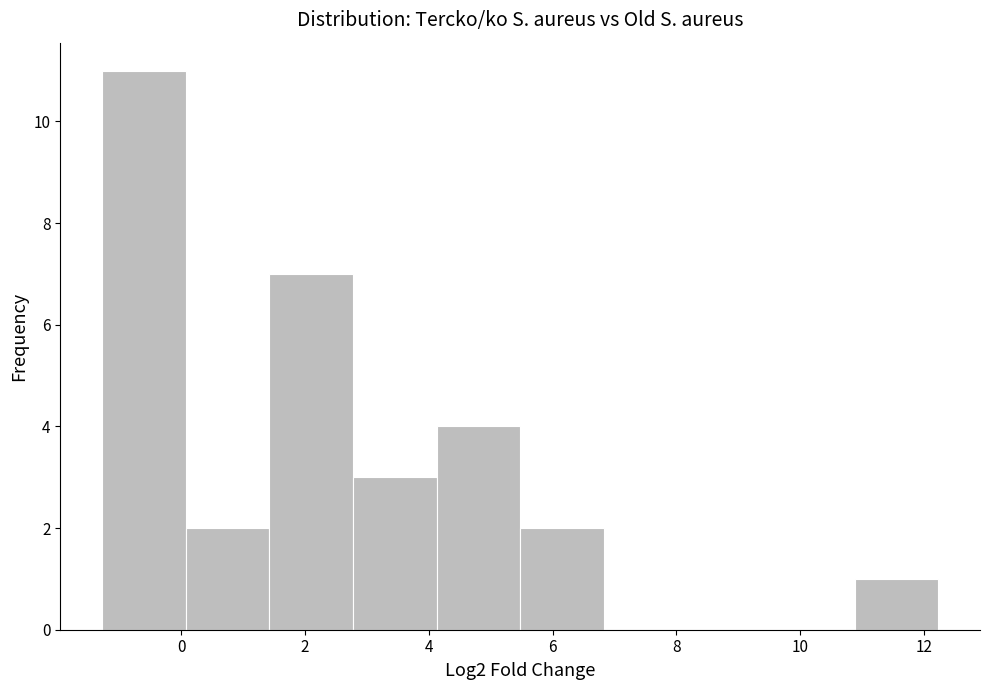

Reading left to right, transcribe this chart: for each bar, give the range it covers on the x-axis and its height. Neither the bar edges nor the heights are printed on the chart, so give them approximately, as read against the axes.

-1.2 to 0.0: 11
0.0 to 1.4: 2
1.4 to 2.8: 7
2.8 to 4.2: 3
4.2 to 5.4: 4
5.4 to 6.8: 2
6.8 to 8.2: 0
8.2 to 9.6: 0
9.6 to 10.8: 0
10.8 to 12.2: 1